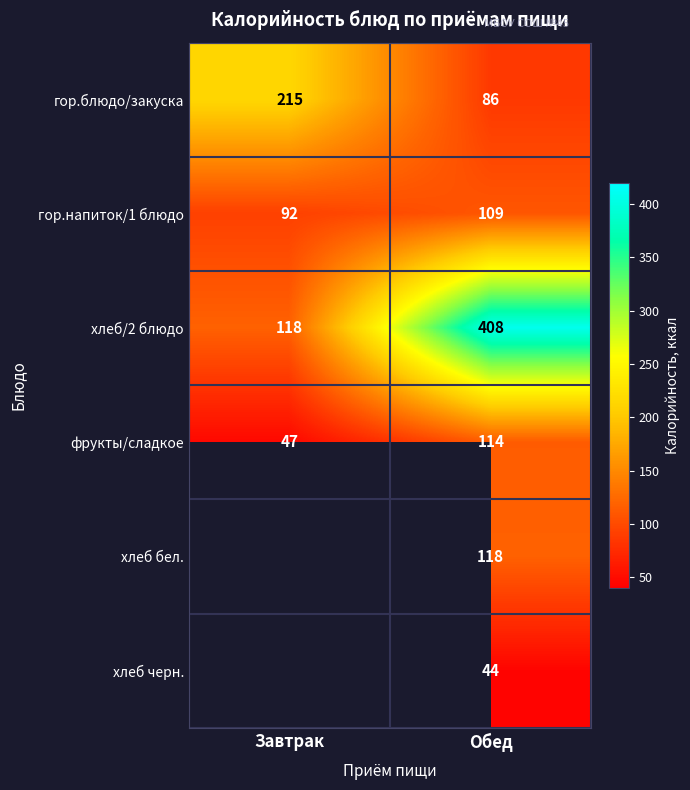

At Обед, list the series in order from largest to smallest.

хлеб/2 блюдо, хлеб бел., фрукты/сладкое, гор.напиток/1 блюдо, гор.блюдо/закуска, хлеб черн.